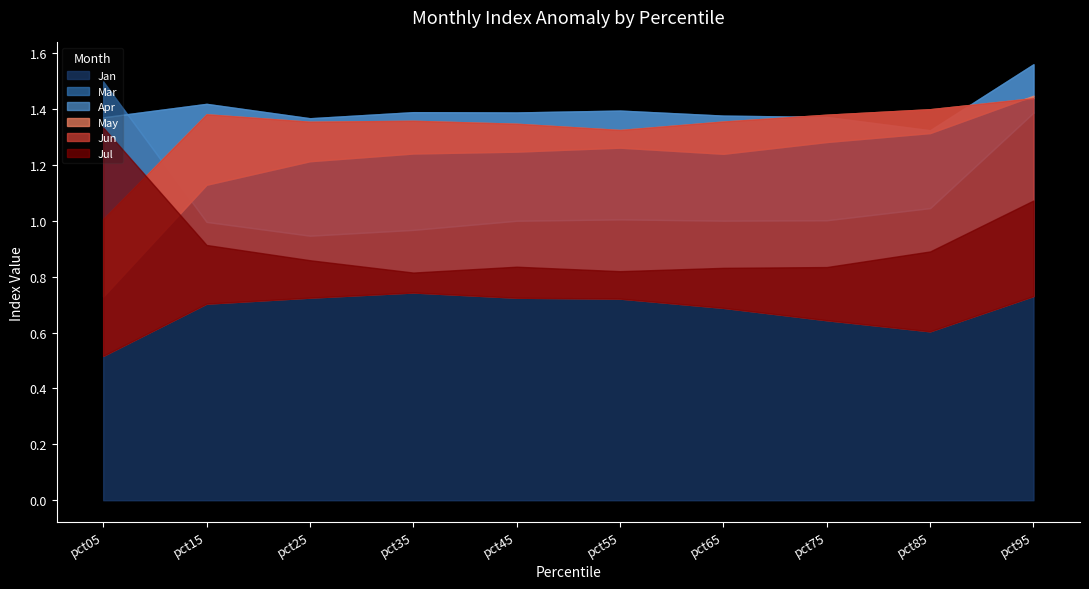

Count the number of data series in this chart.

6